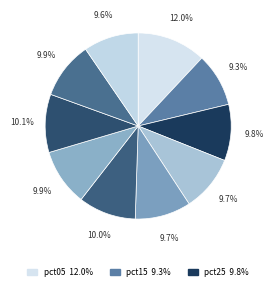

How many segments does this pie chart have?

10